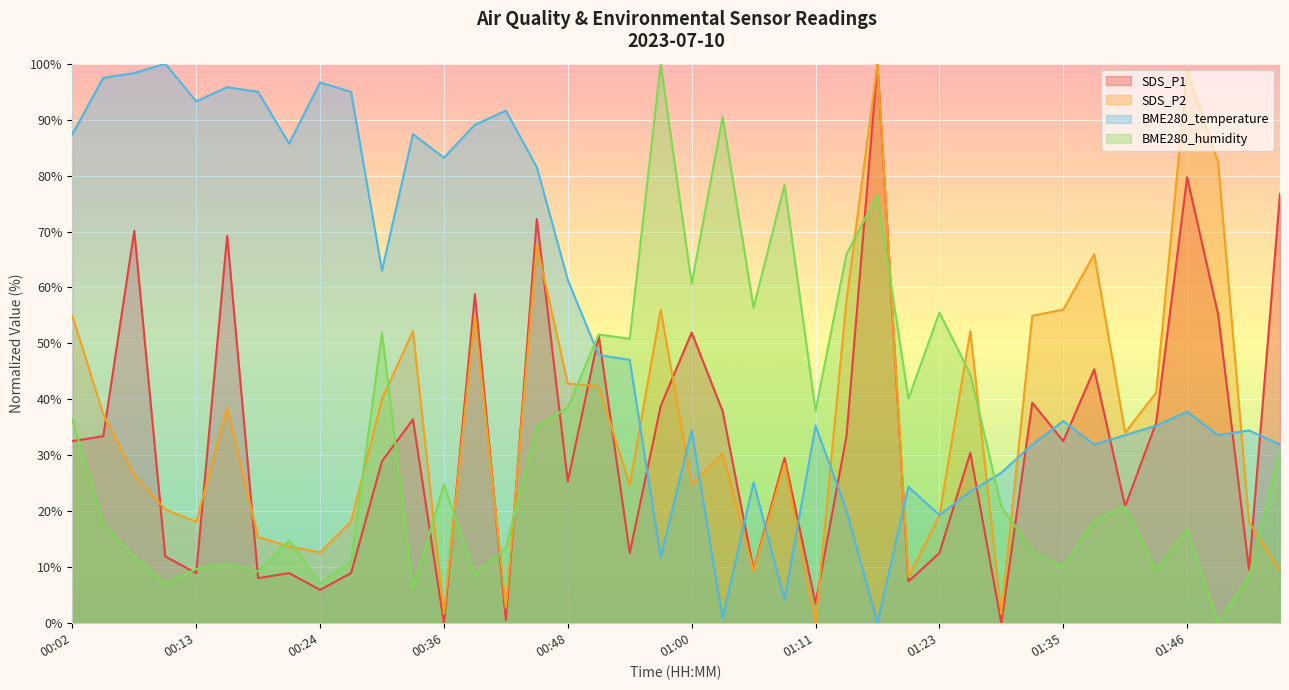

Which category has the lowest value in the BME280_temperature series?

01:17